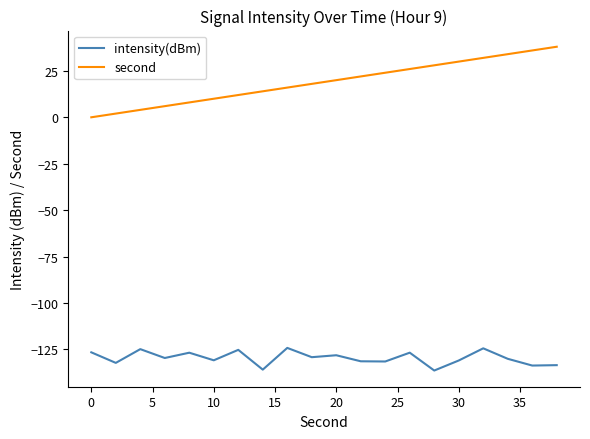

What are all the series names shown in the legend?

intensity(dBm), second